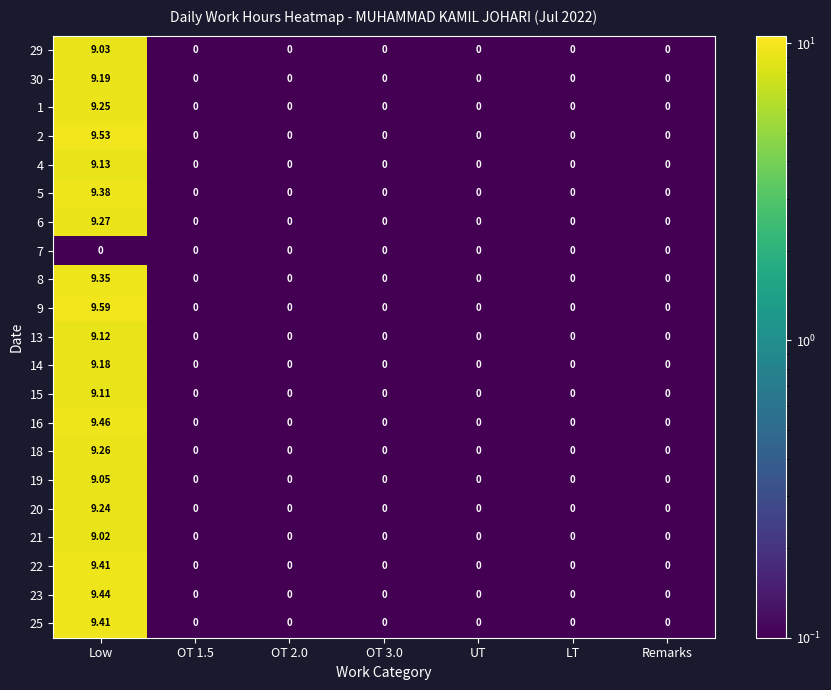

Which category has the highest value in the 9 series?

Low